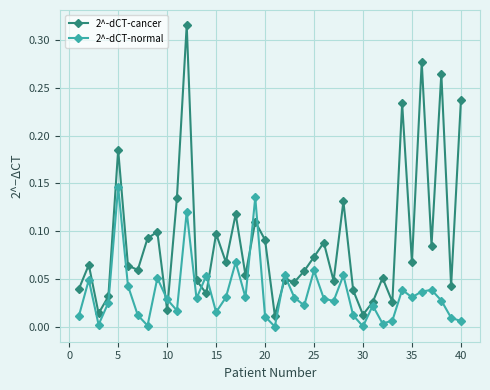

Which series has the widest spread of values?

2^-dCT-cancer